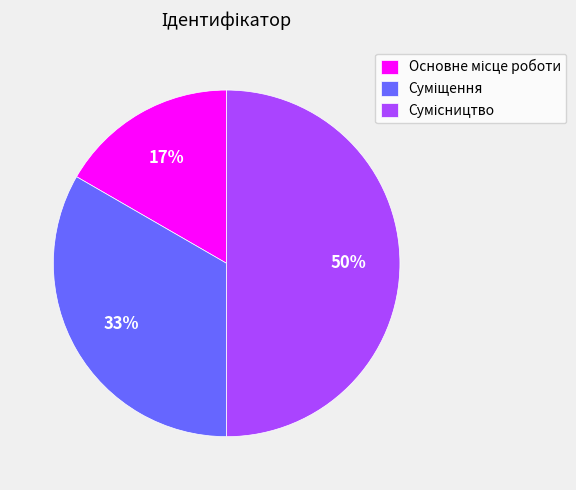

To the nearest percent, what is the difference between the largest and smallest slice percentages?

33%